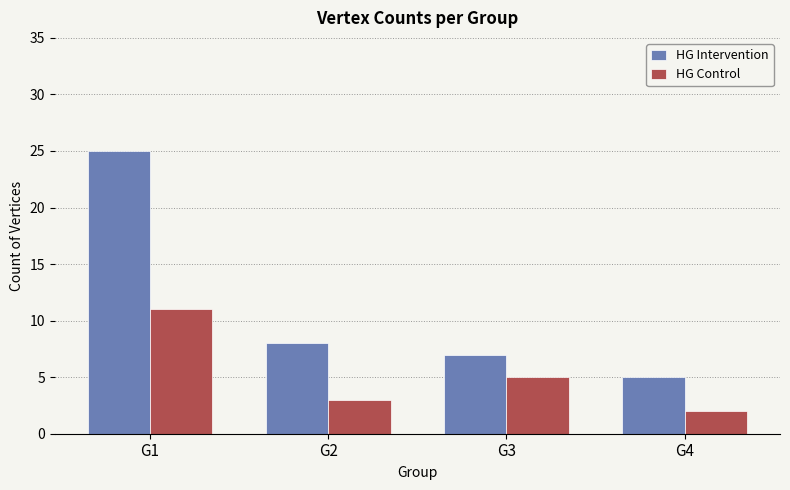

What is the average value of the HG Control series?

5